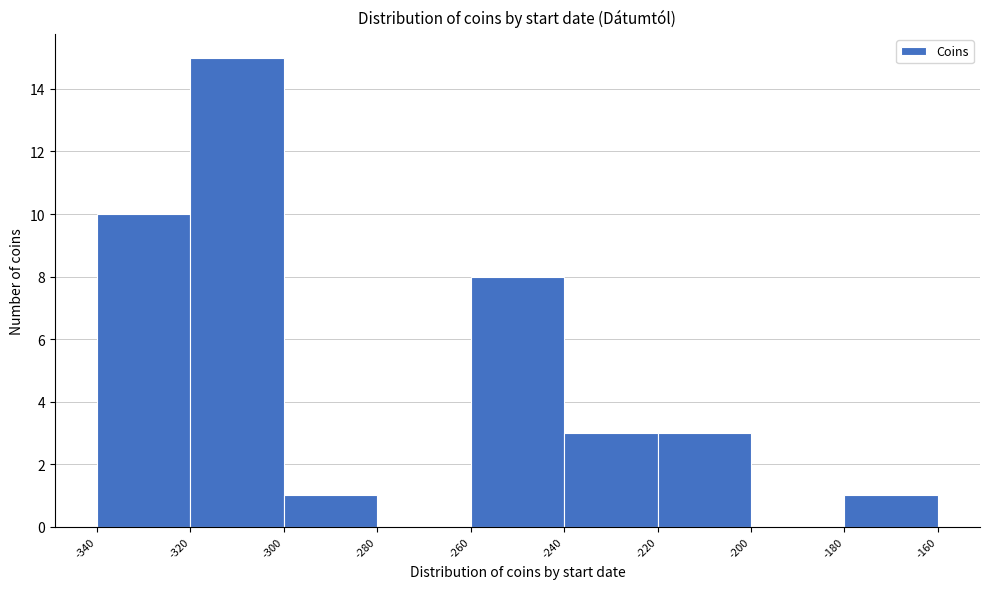

How tall is the bar that spans -220 to -200 on the x-axis? The values are not printed on the chart, so give them approximately, as read against the axis.

3